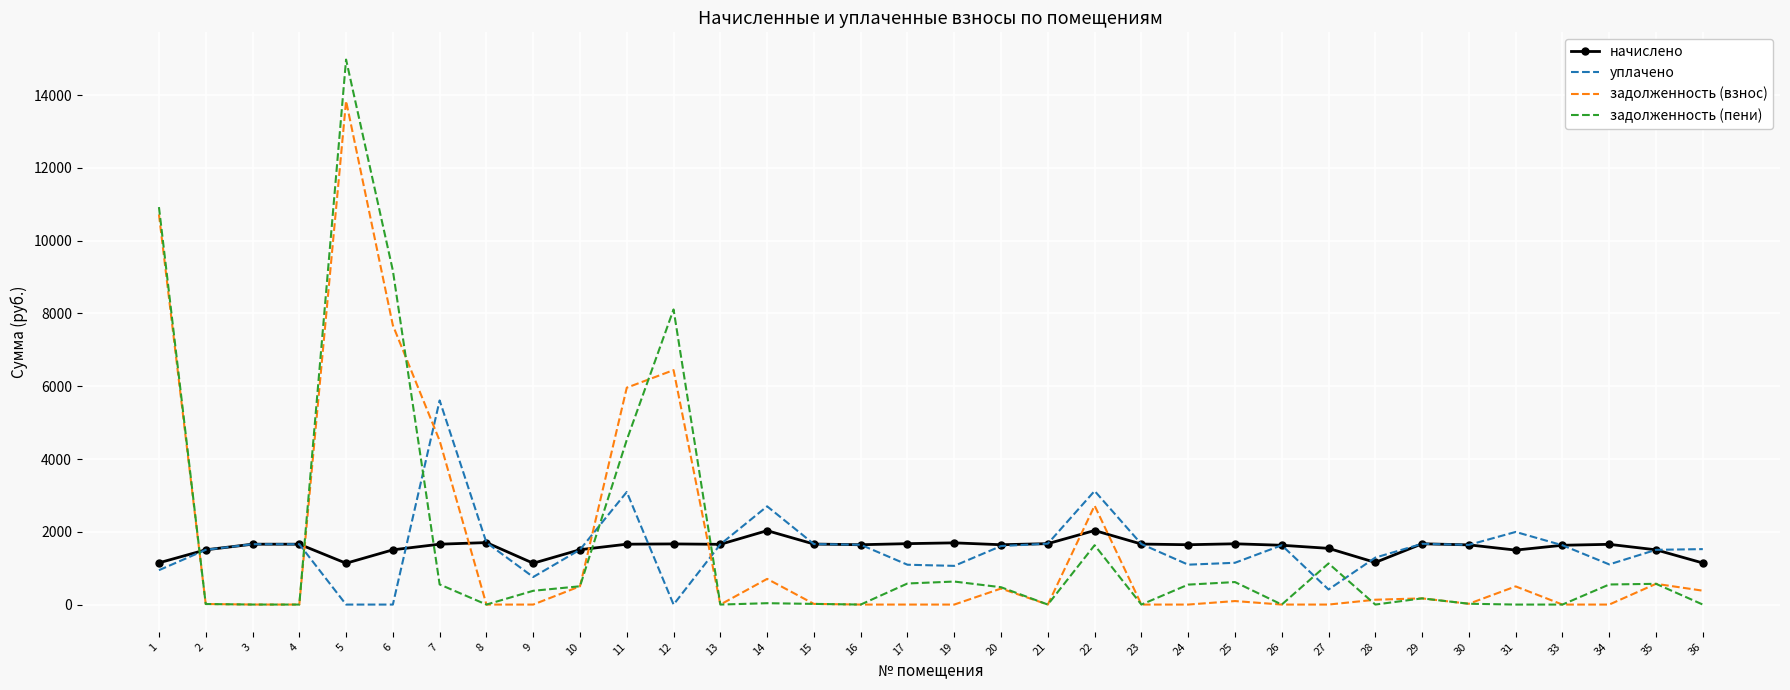

At which label is задолженность (пени) closest to 7488?

12